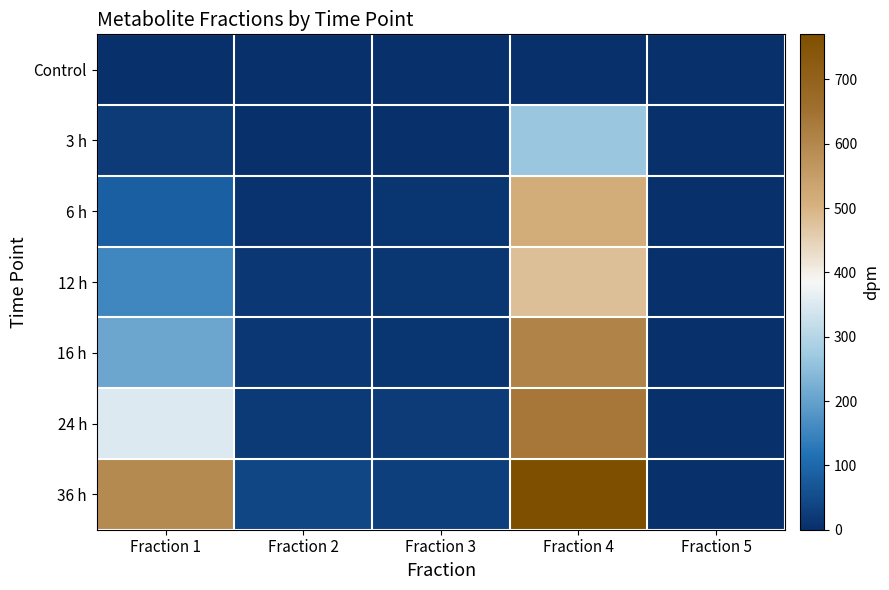

Which series has the widest spread of values?

36 h